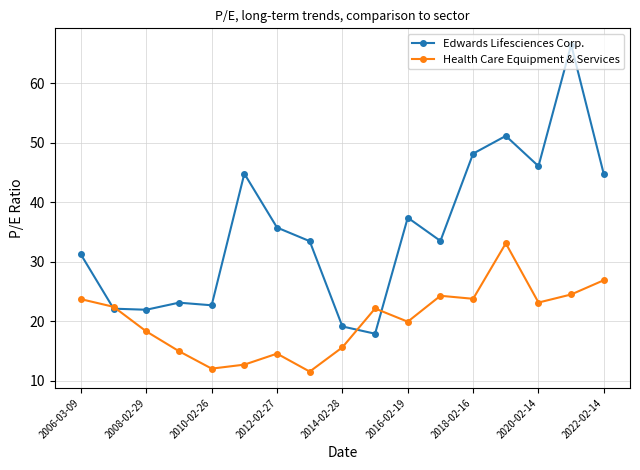

True or false: Edwards Lifesciences Corp. has more than 1 interior local peaks.

True